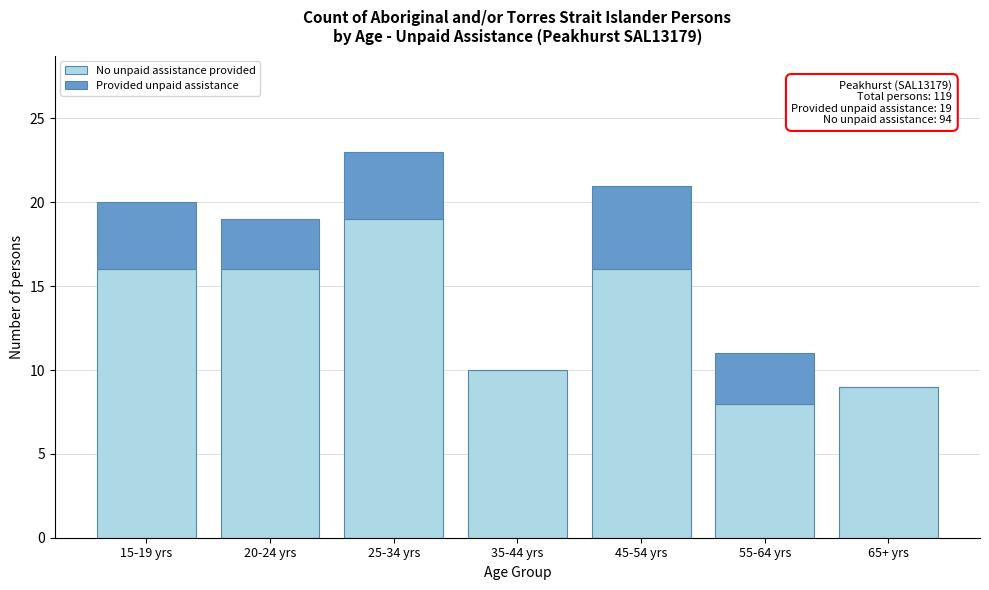

Reading right to left, what are the values for No unpaid assistance provided?

65+ yrs=9	55-64 yrs=8	45-54 yrs=16	35-44 yrs=10	25-34 yrs=19	20-24 yrs=16	15-19 yrs=16